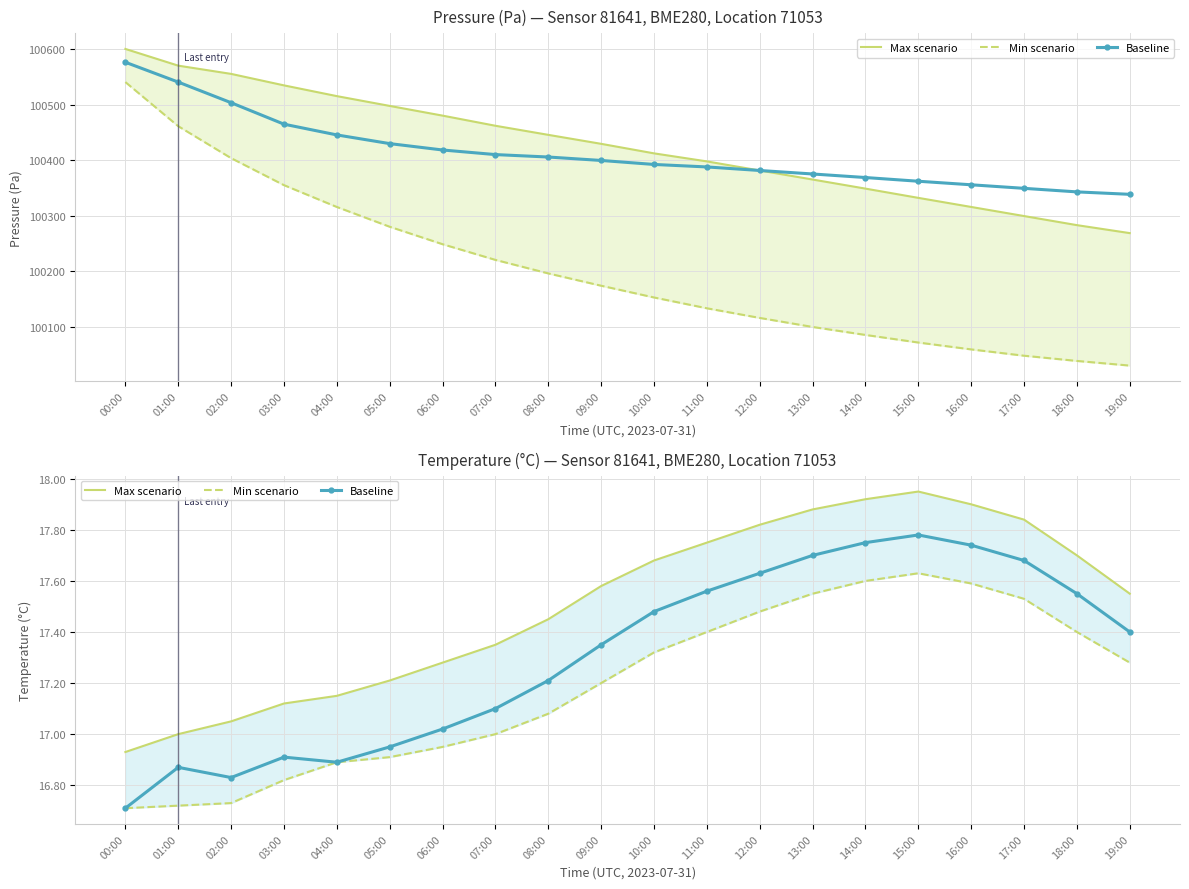

Reading right to left, extract all data points from this chart.

Max scenario: 17.6	17.7	17.8	17.9	17.9	17.9	17.9	17.8	17.8	17.7	17.6	17.4	17.4	17.3	17.2	17.1	17.1	17.1	17.0	16.9
Min scenario: 17.3	17.4	17.5	17.6	17.6	17.6	17.6	17.5	17.4	17.3	17.2	17.1	17.0	16.9	16.9	16.9	16.8	16.7	16.7	16.7
Baseline: 17.4	17.6	17.7	17.7	17.8	17.8	17.7	17.6	17.6	17.5	17.4	17.2	17.1	17.0	16.9	16.9	16.9	16.8	16.9	16.7